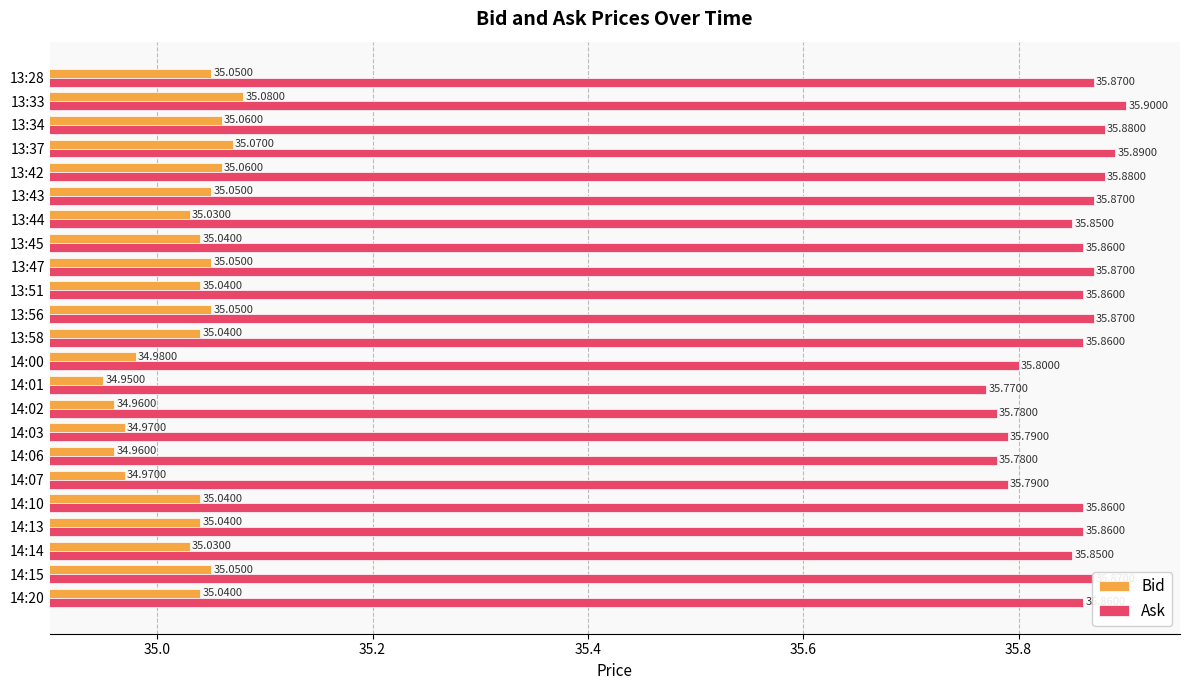

List the series in order of their peak value, lowest first.

Bid, Ask